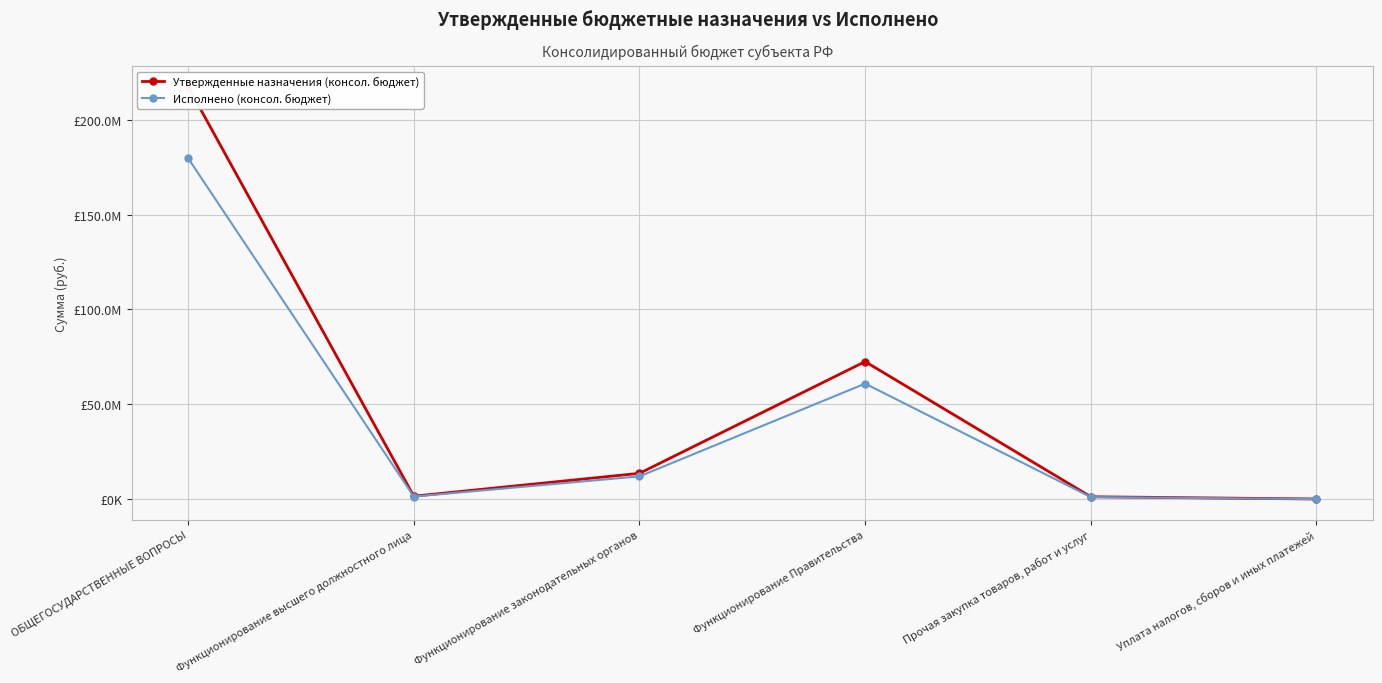

True or false: Утвержденные назначения (консол. бюджет) and Исполнено (консол. бюджет) cross at least once.

False